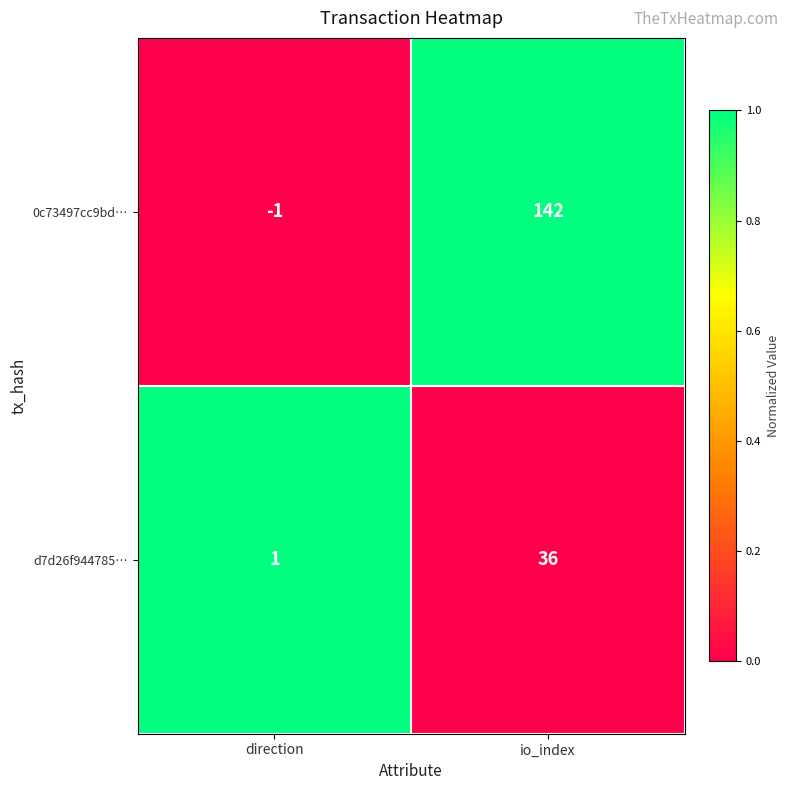

The 0c73497cc9bd… series shows 142 at io_index. True or false?

True